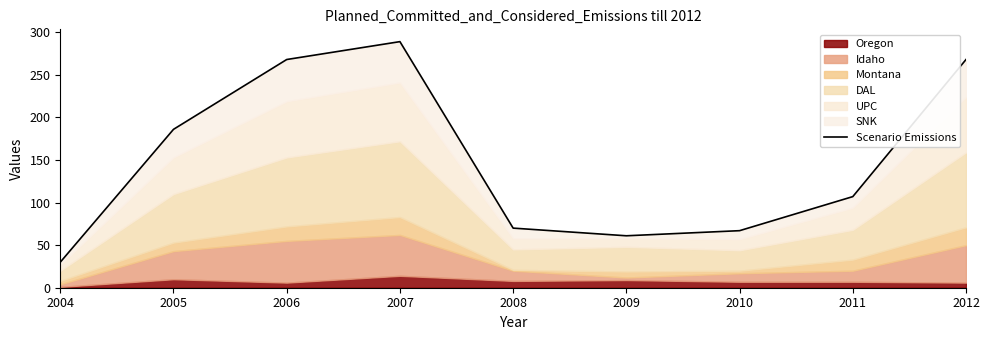

At which category does the data reach its first local peak?

2007